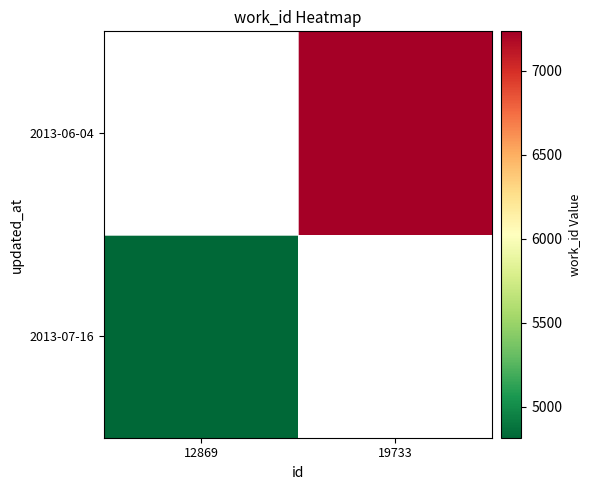

How many distinct data groups are displayed?

2